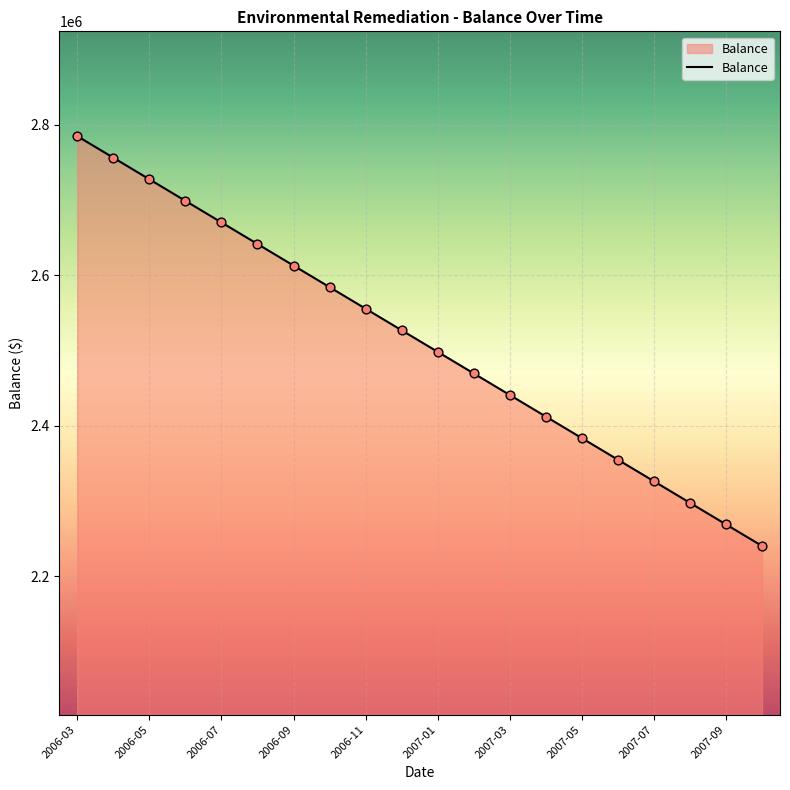

What is the greatest value displayed?

2784617.6